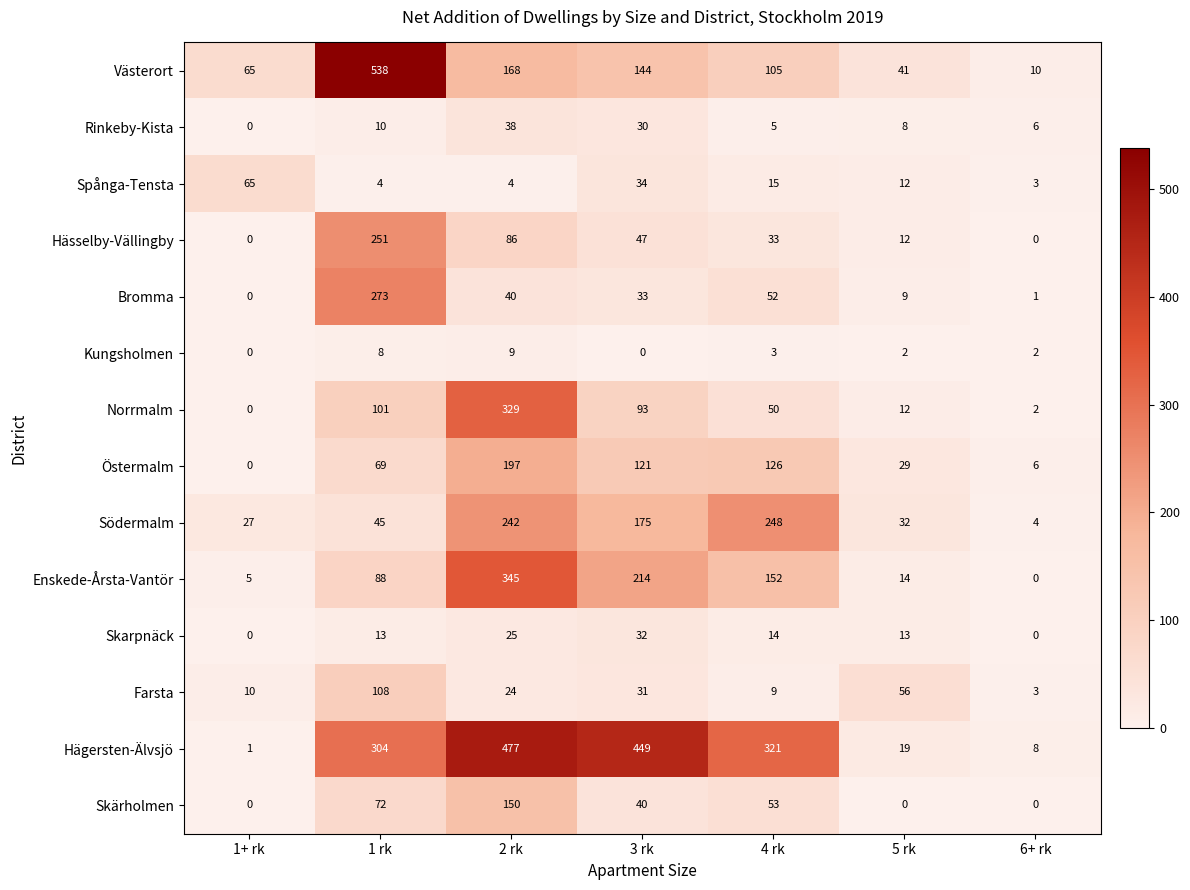

How many data points does each series have?

7